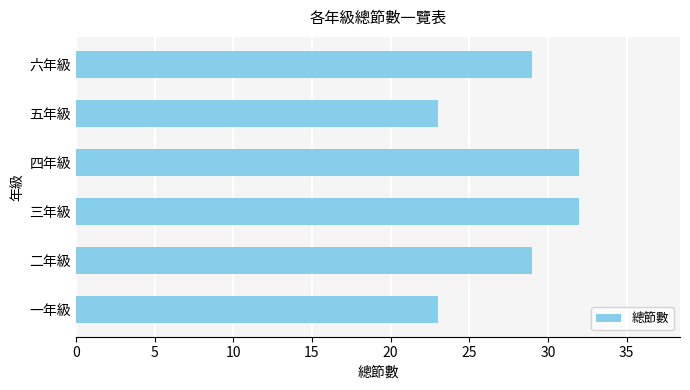

What is the difference between the maximum and minimum values?

9